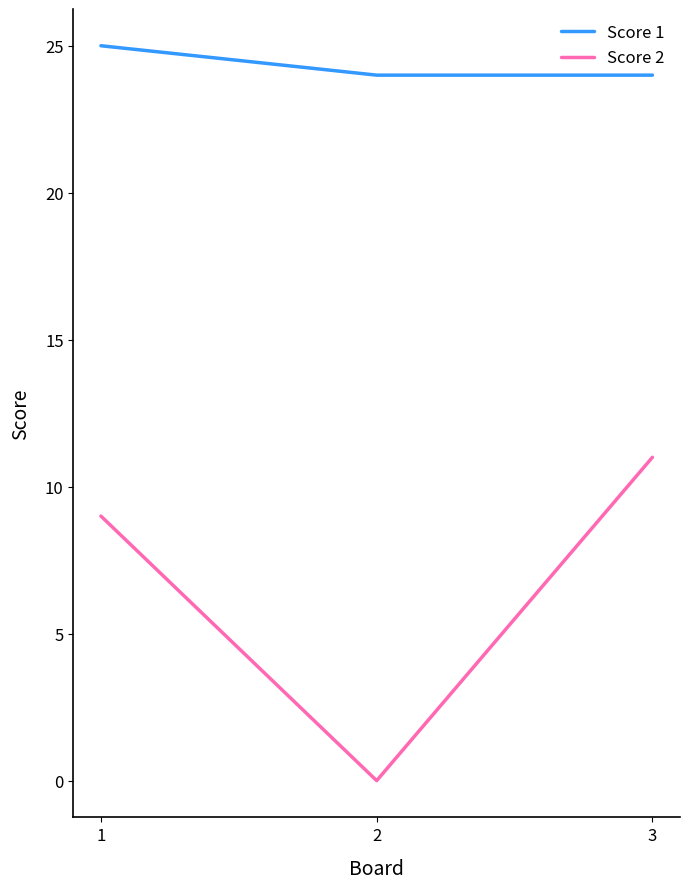

Reading right to left, extract all data points from this chart.

Score 1: 3=24	2=24	1=25
Score 2: 3=11	2=0	1=9